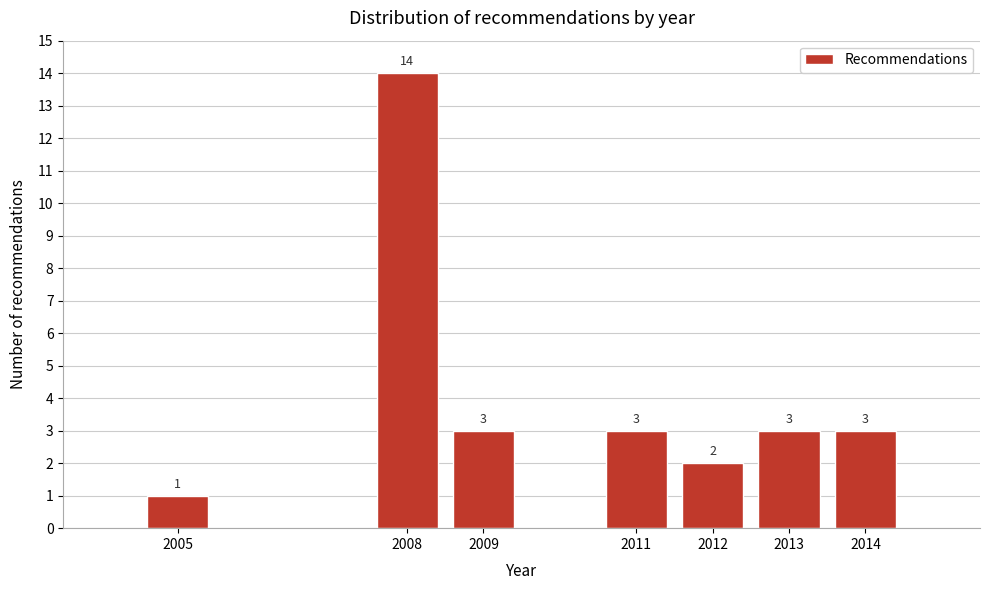

Reading left to right, list all the values displayed in this chart.

1	14	3	3	2	3	3